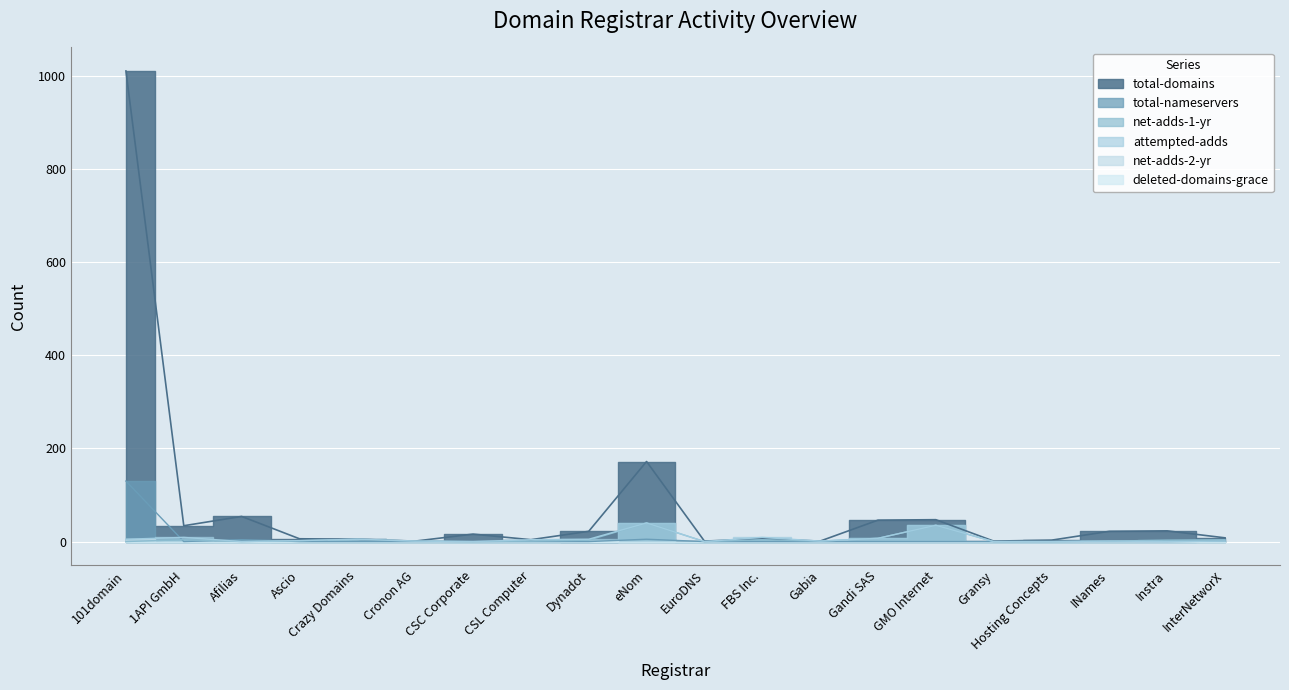

How many data points does each series have?

20